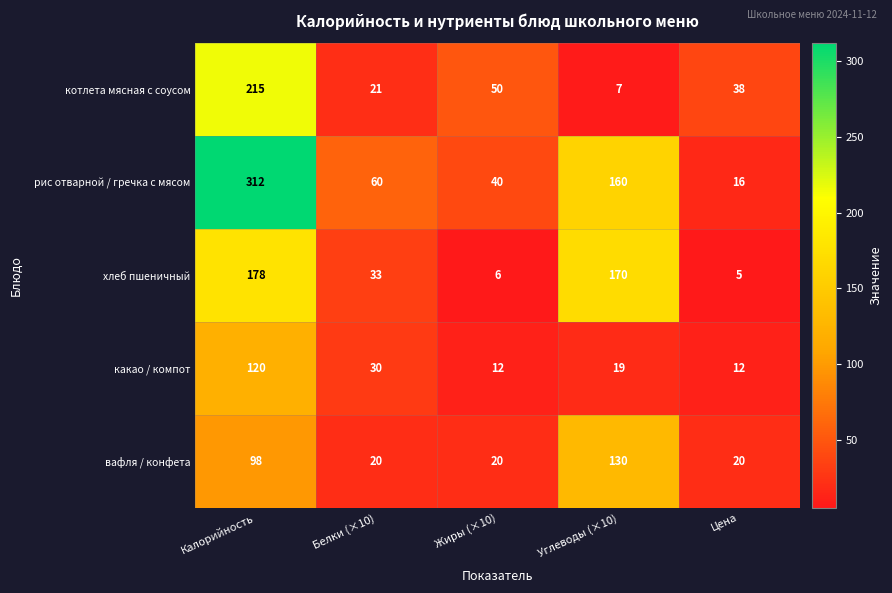

Rank the series by their maximum value, from lowest to highest.

какао / компот, вафля / конфета, хлеб пшеничный, котлета мясная с соусом, рис отварной / гречка с мясом